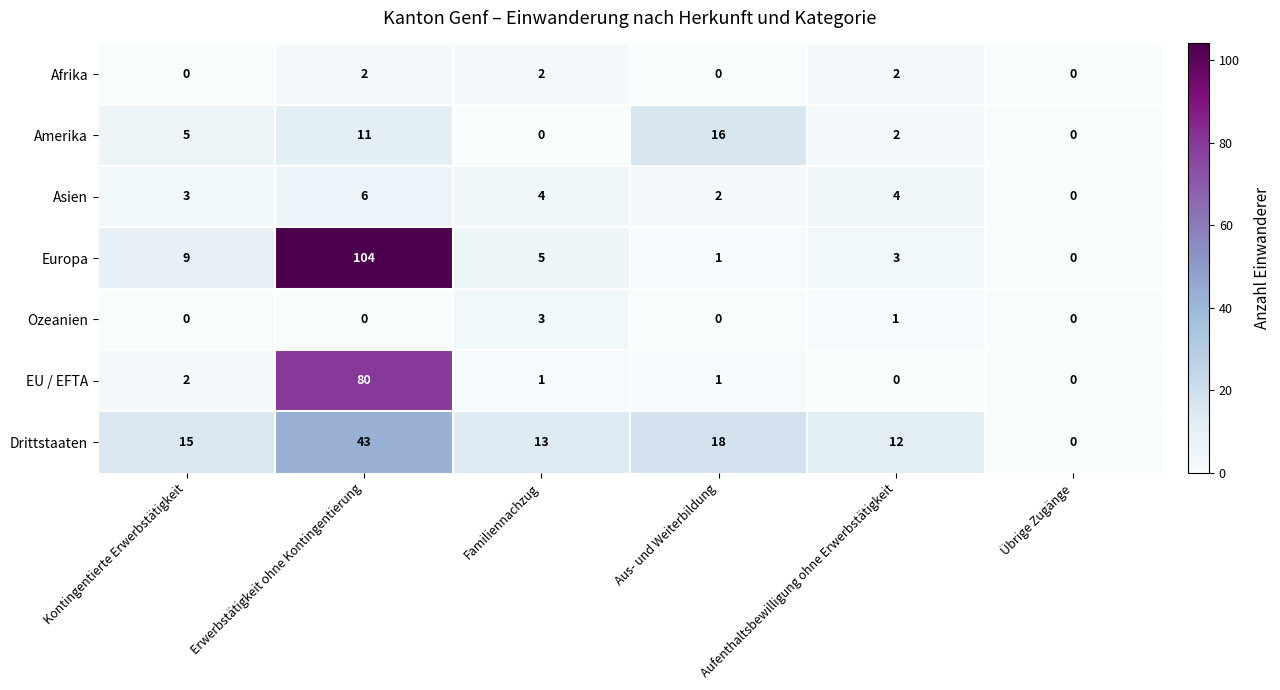

What is the greatest value displayed?

104